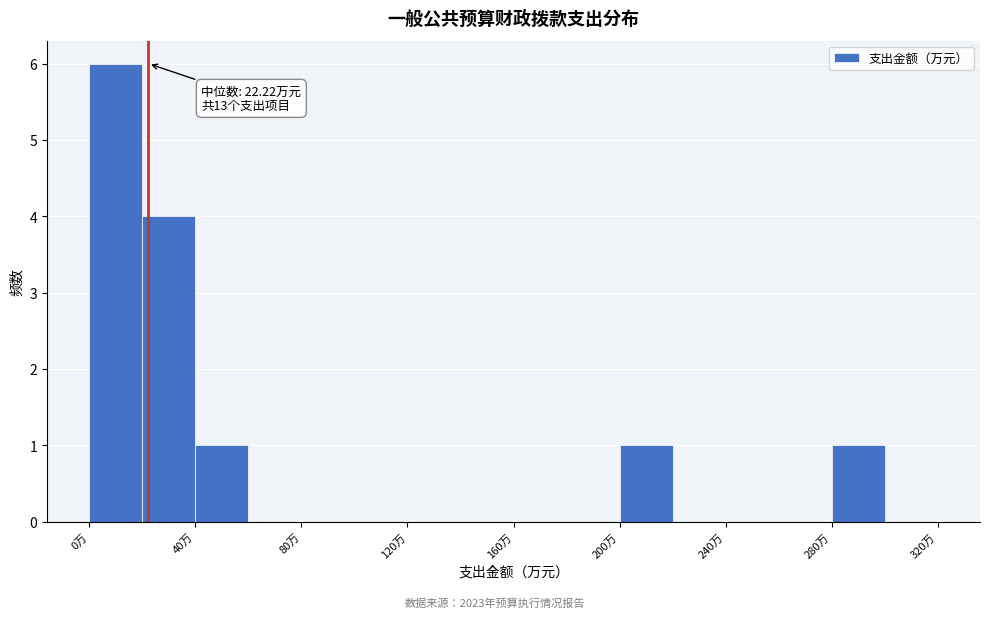

Which range on the x-axis has the tallest bar?

0 to 20